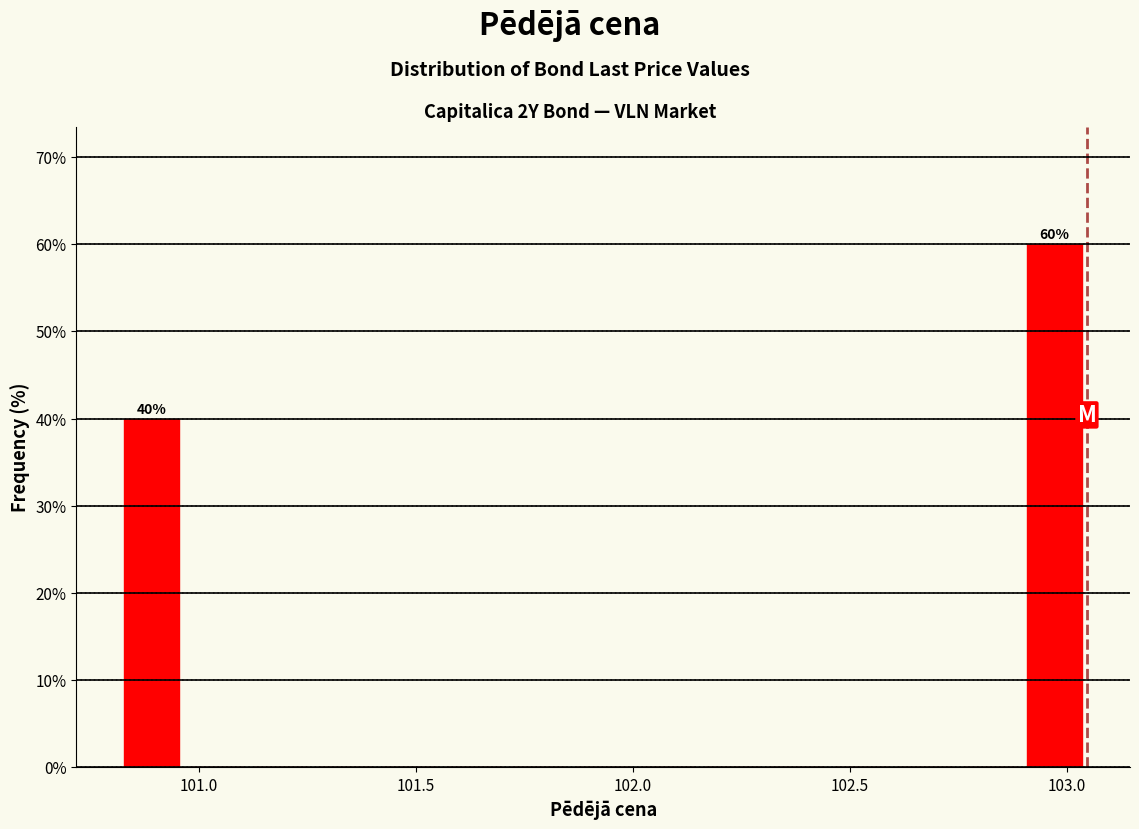

Around what value on the x-axis is the tallest bar? Give the approximate position of its centre, as read against the axis.

102.95